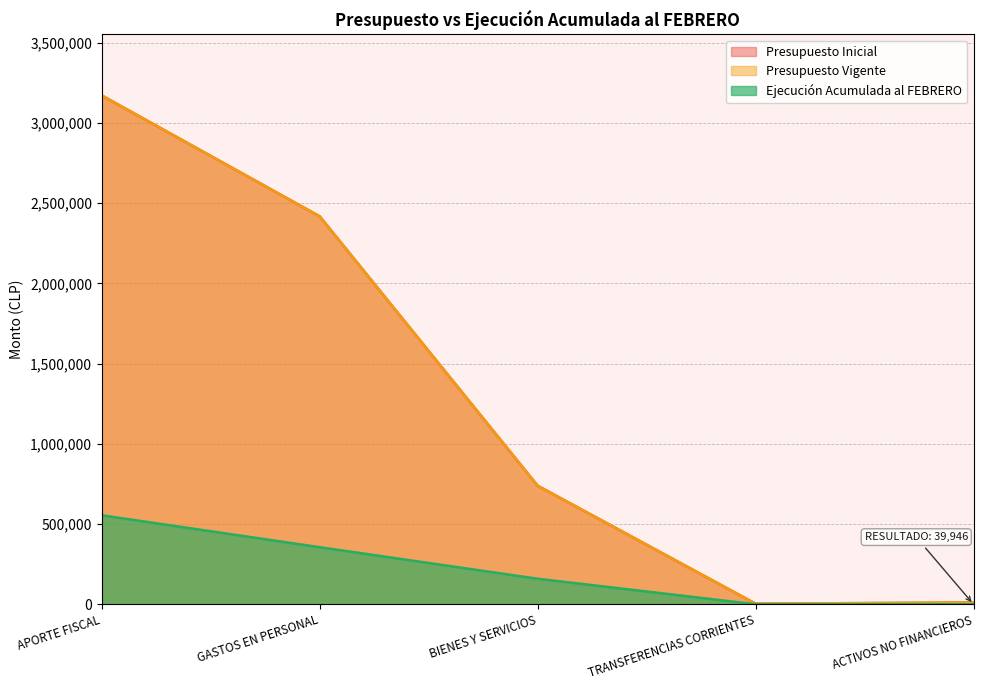

Which series changed the most between GASTOS EN PERSONAL and ACTIVOS NO FINANCIEROS?

Presupuesto Inicial